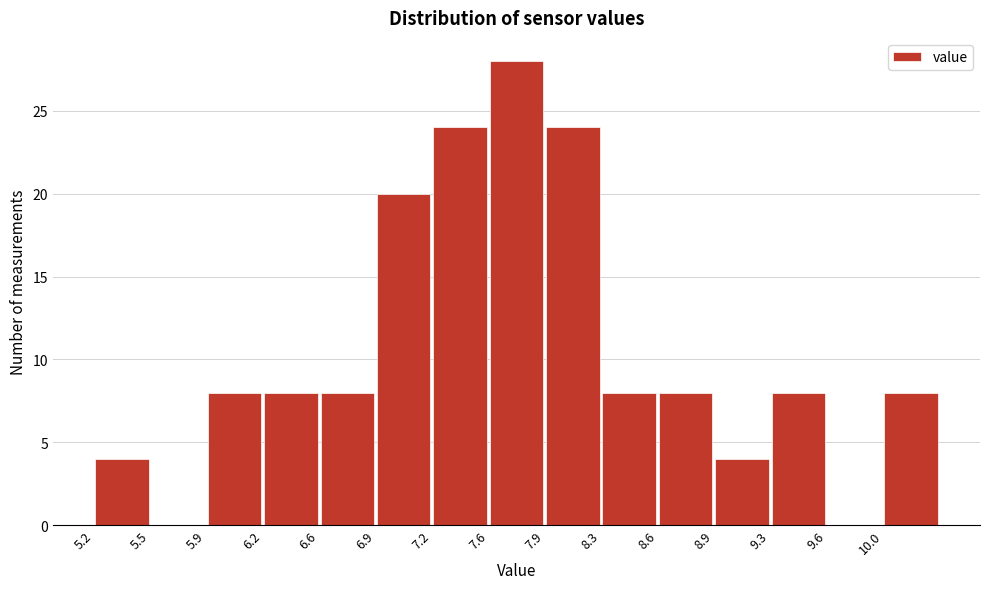

Reading left to right, list every bar in this chart as the range it spans on the x-axis followed by its height. Neither the bar edges nor the heights are printed on the chart, so give them approximately, as read against the axes.

5.20 to 5.54: 4
5.54 to 5.88: 0
5.88 to 6.22: 8
6.22 to 6.56: 8
6.56 to 6.90: 8
6.90 to 7.24: 20
7.24 to 7.58: 24
7.58 to 7.92: 28
7.92 to 8.26: 24
8.26 to 8.60: 8
8.60 to 8.94: 8
8.94 to 9.28: 4
9.28 to 9.62: 8
9.62 to 9.96: 0
9.96 to 10.30: 8